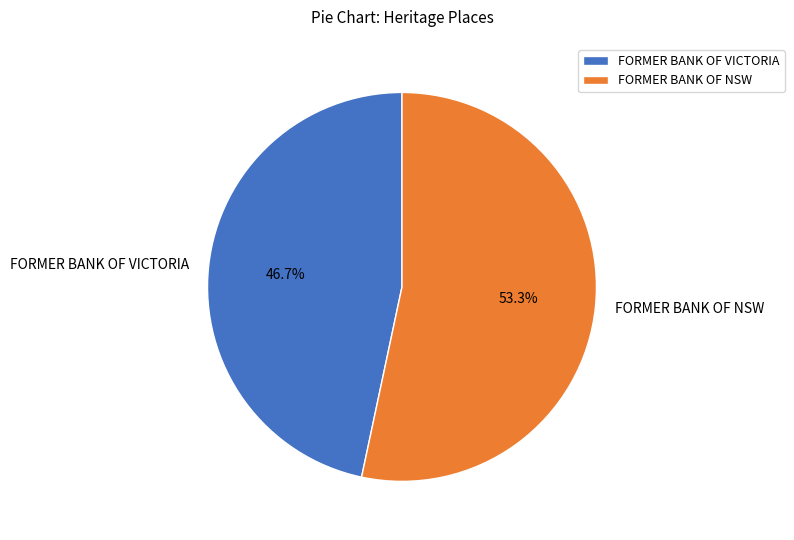

The FORMER BANK OF NSW slice represents 53% of the pie. True or false?

True